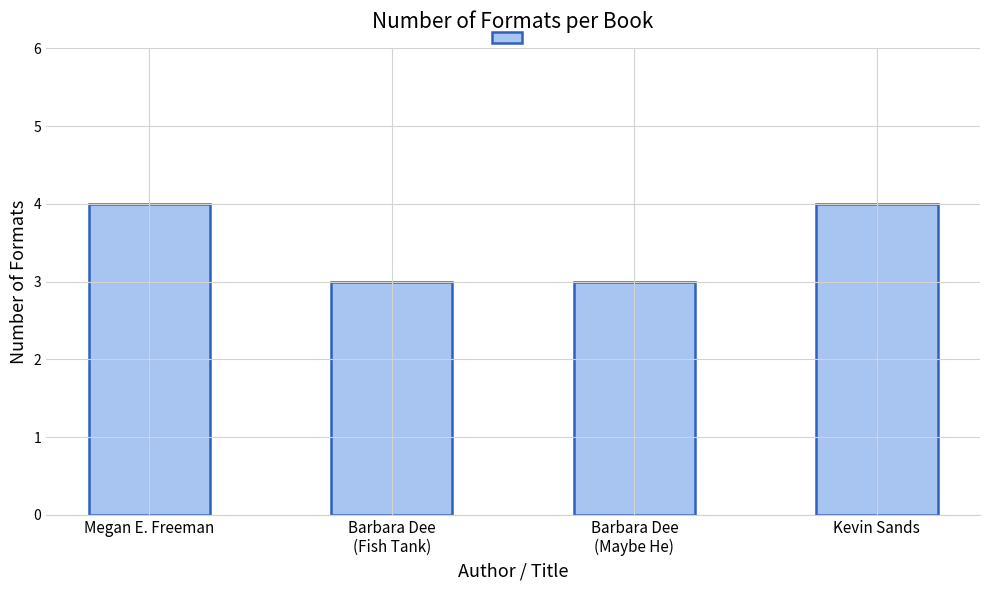

Read the value at Megan E. Freeman.

4